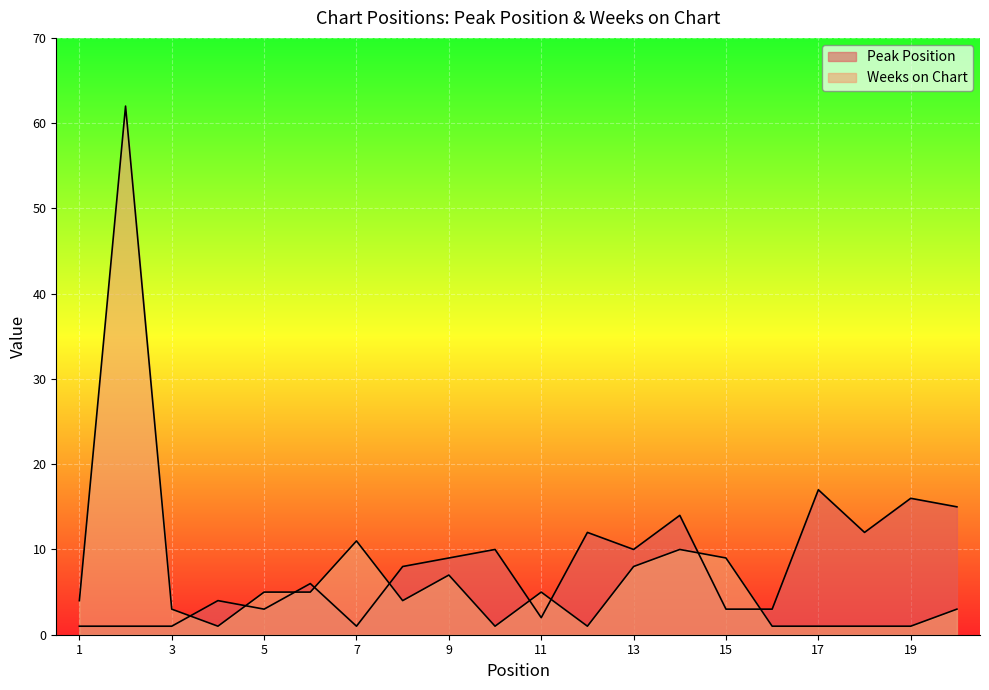

The value of Weeks on Chart at 7 is 3. True or false?

False